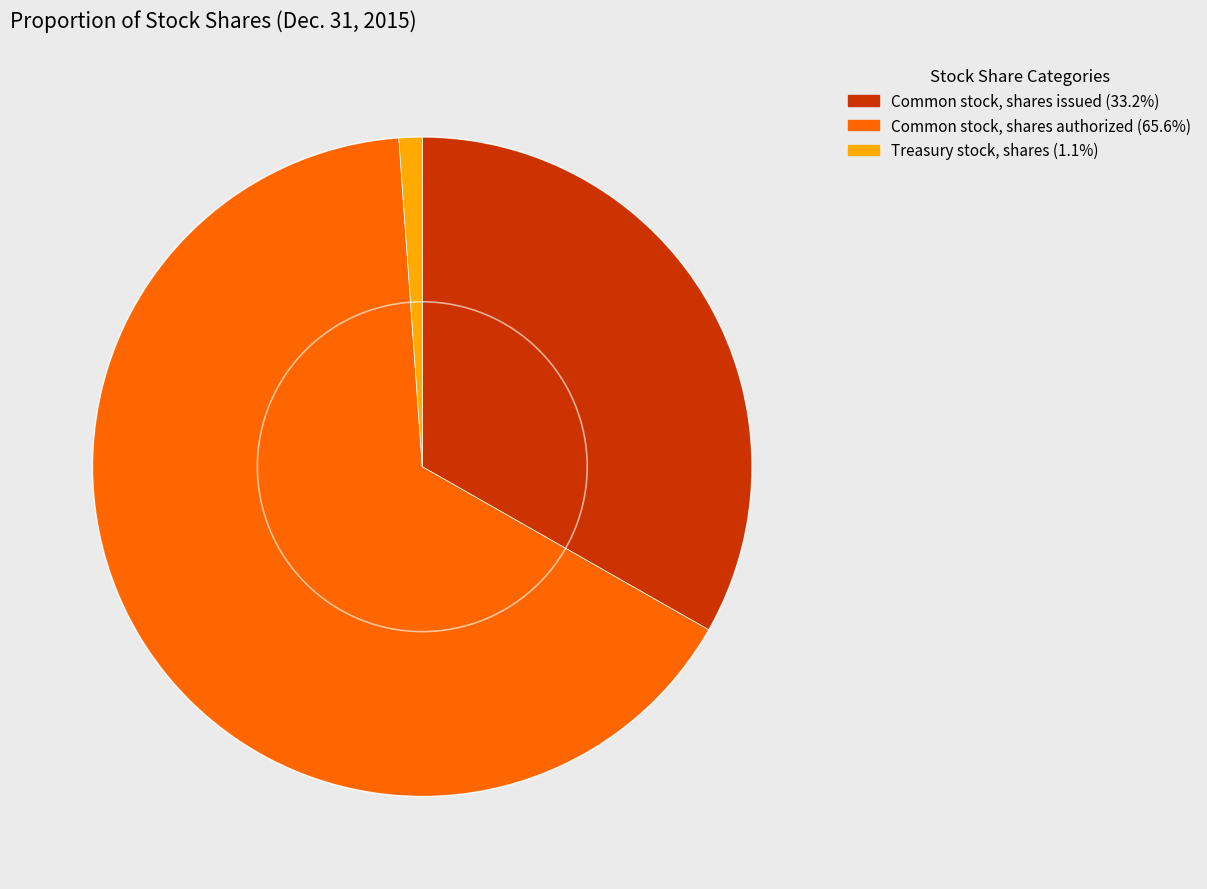

Which slice is the largest?

Common stock, shares authorized